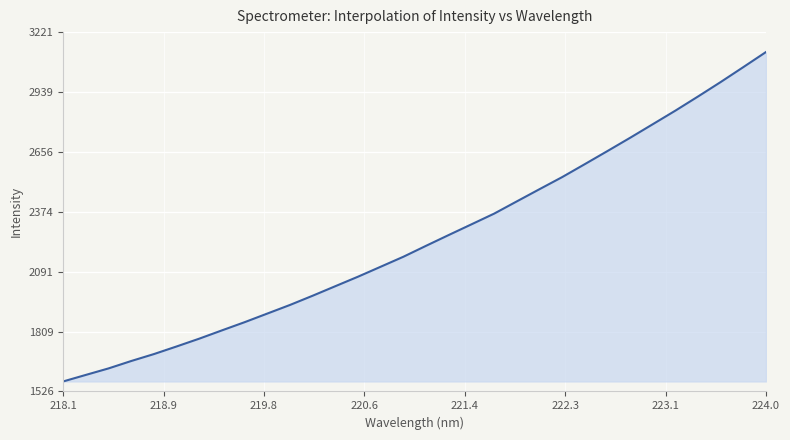

What is the greatest value displayed?

3127.1